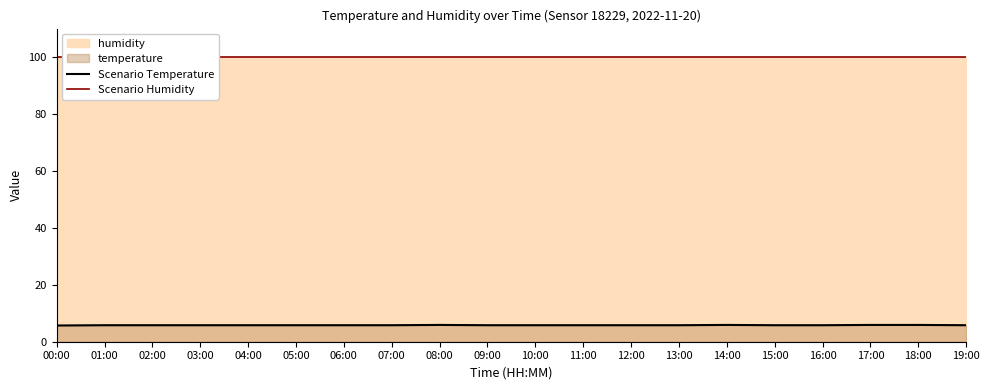

Is it true that Scenario Temperature equals 9.2 at 01:00?

False